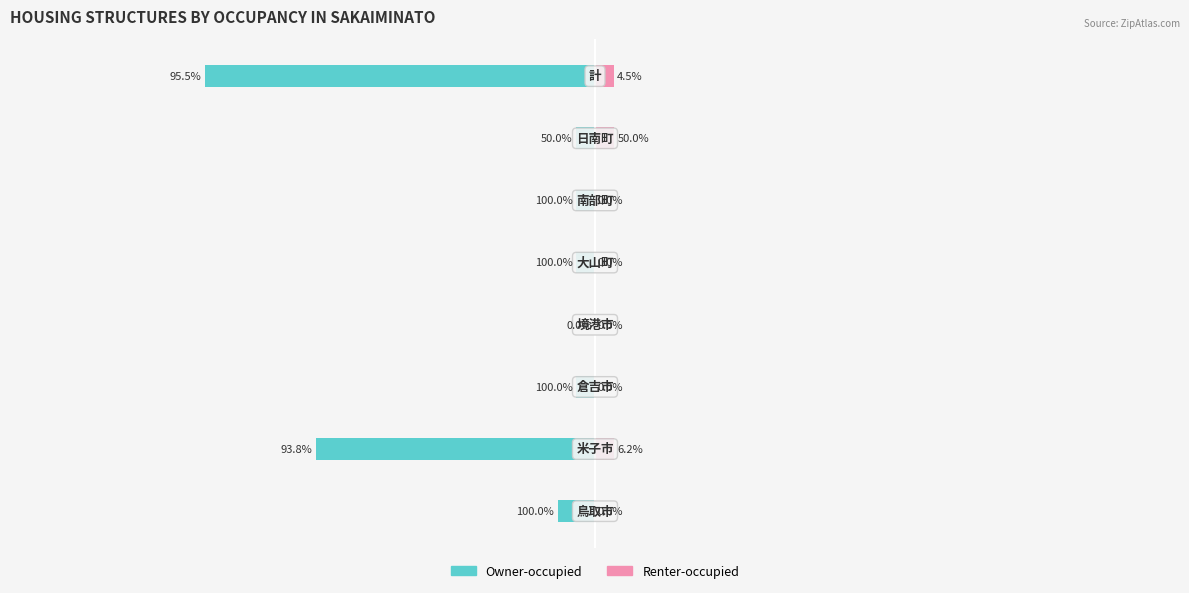

How many categories are shown in the chart?

8